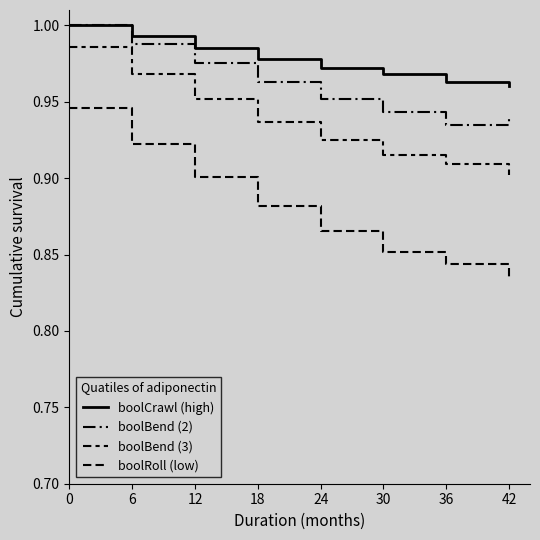

True or false: boolBend (2) and boolRoll (low) cross at least once.

False